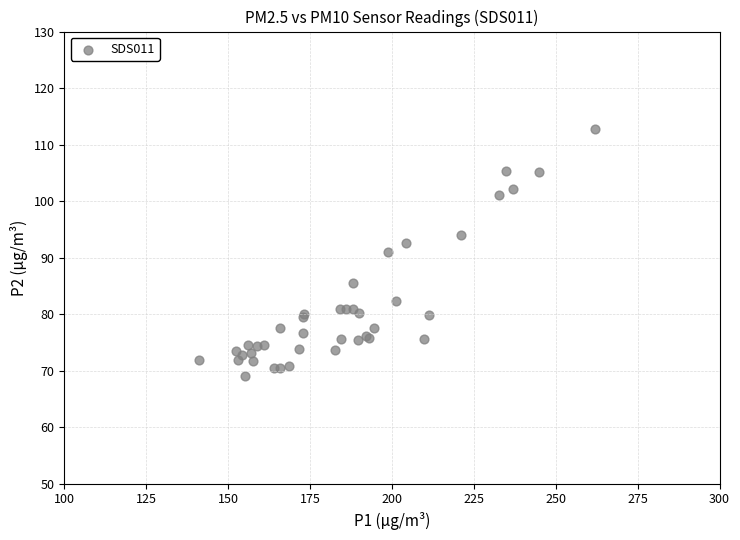

What Y value in the scatter plot is closest to 90?

91.0